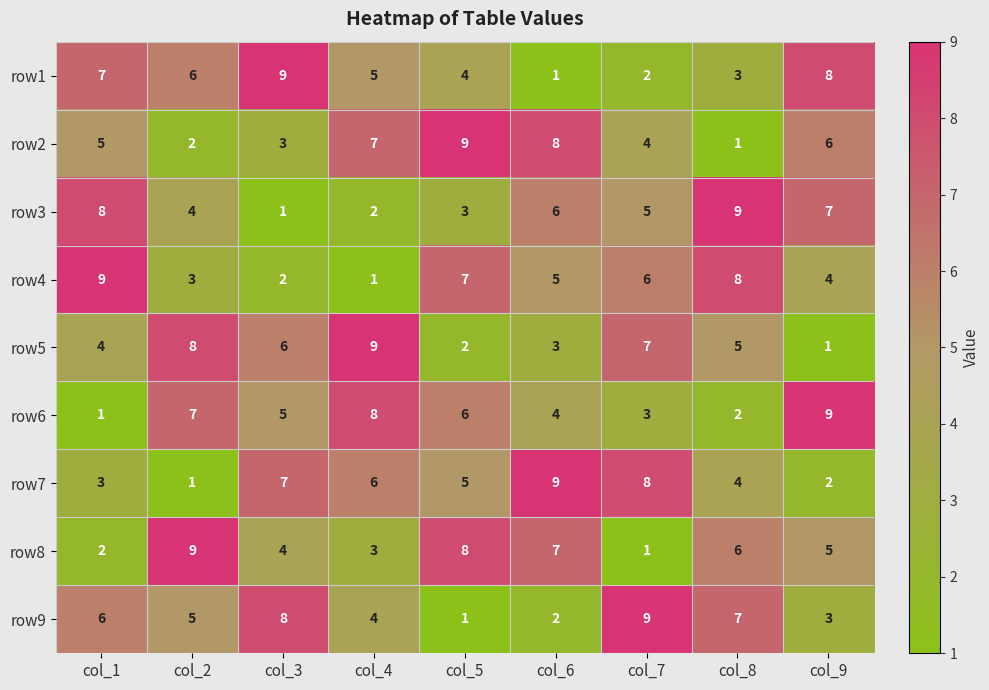

At col_3, list the series in order from largest to smallest.

row1, row9, row7, row5, row6, row8, row2, row4, row3